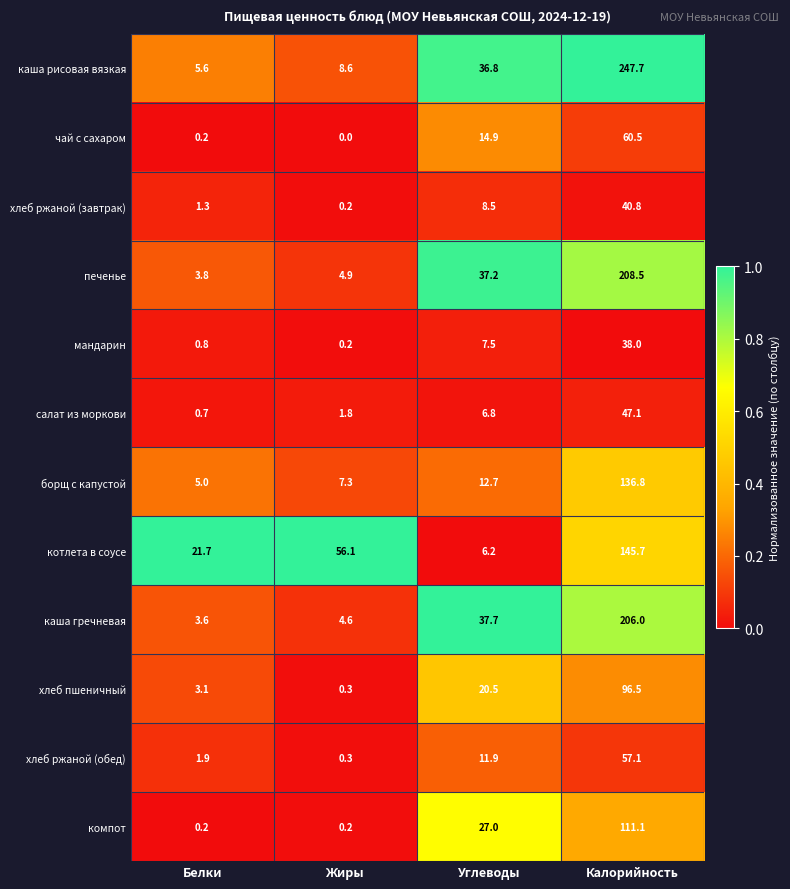

What is the spread (max minus min) of values at Белки?

21.5